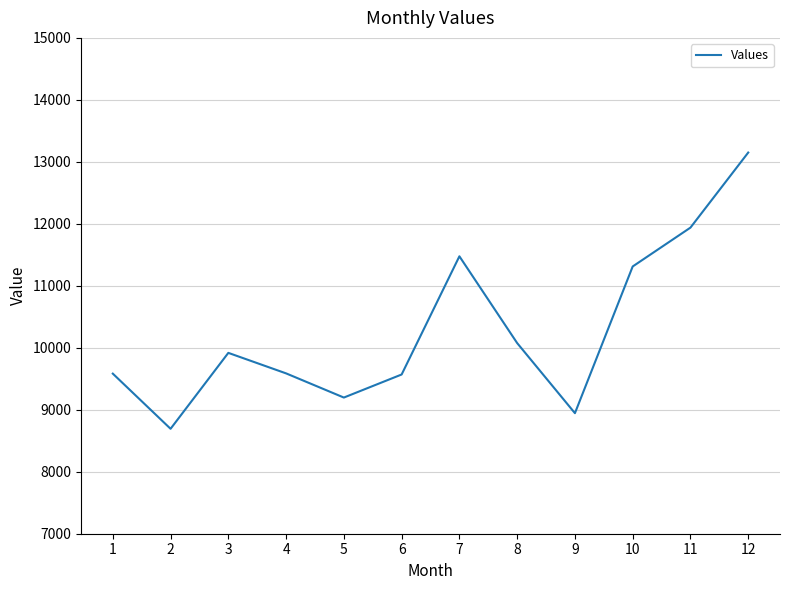

What is the smallest value displayed?

8693